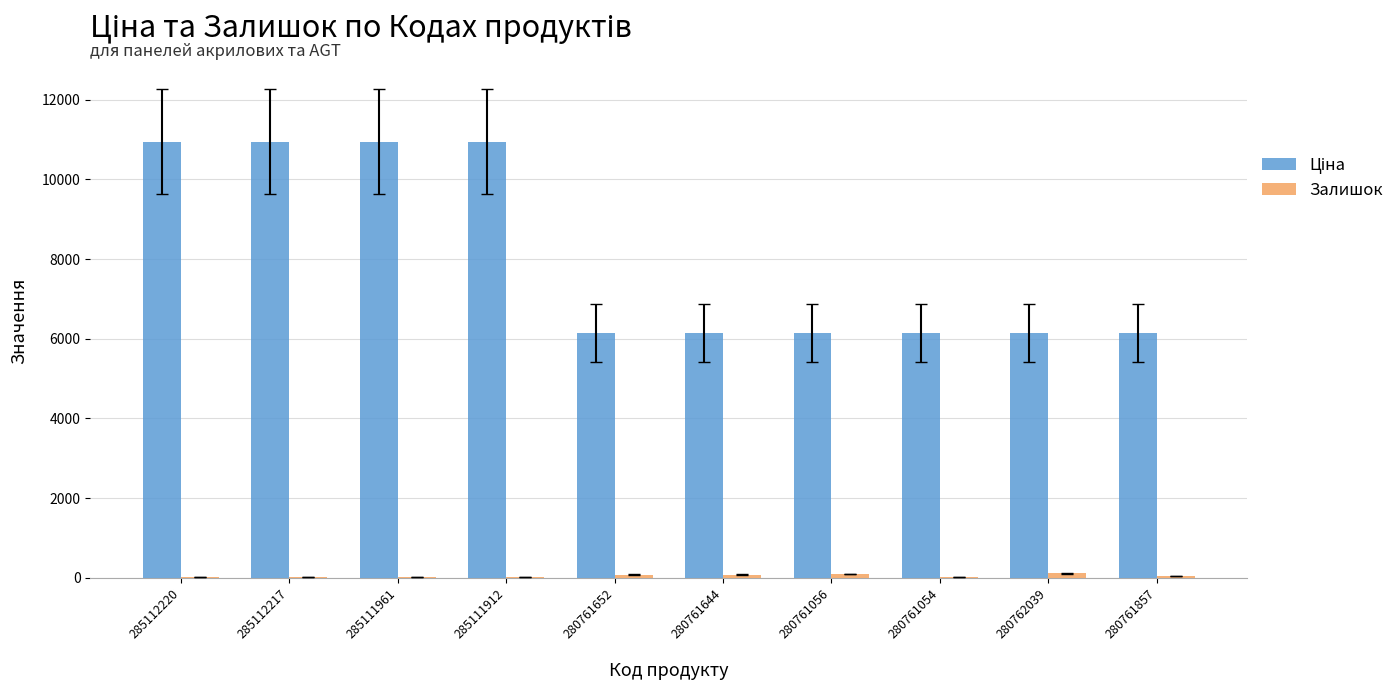

What is the maximum value shown in the chart?

10952.0